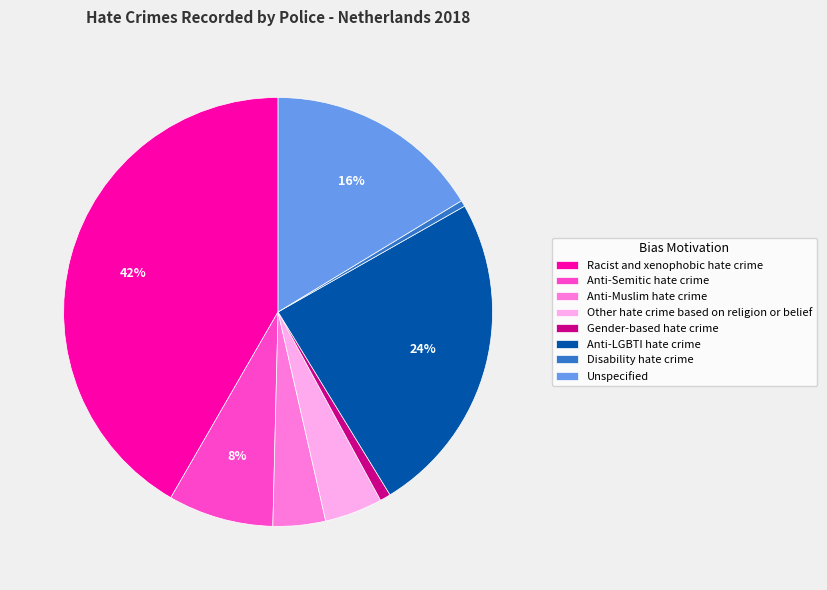

True or false: Unspecified accounts for 16% of the total.

True